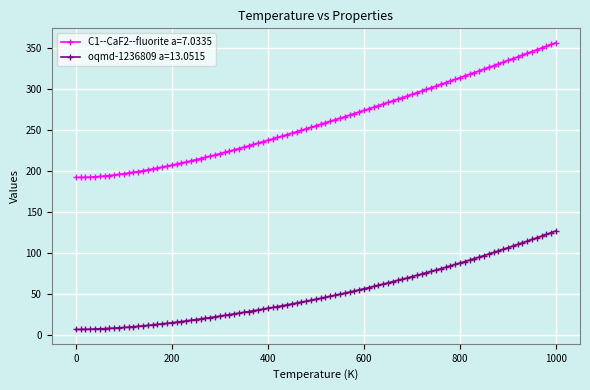

List the series in order of their peak value, highest first.

C1--CaF2--fluorite a=7.0335, oqmd-1236809 a=13.0515